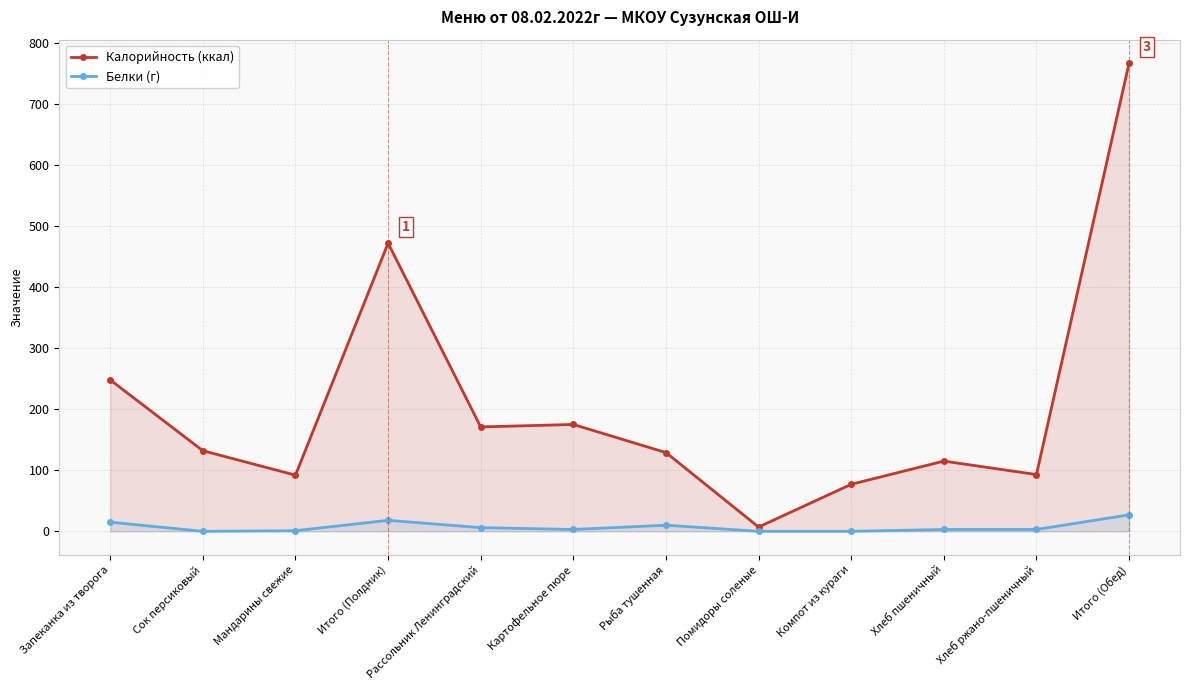

What is the difference between the Калорийность (ккал) values at Мандарины свежие and Компот из кураги?

15